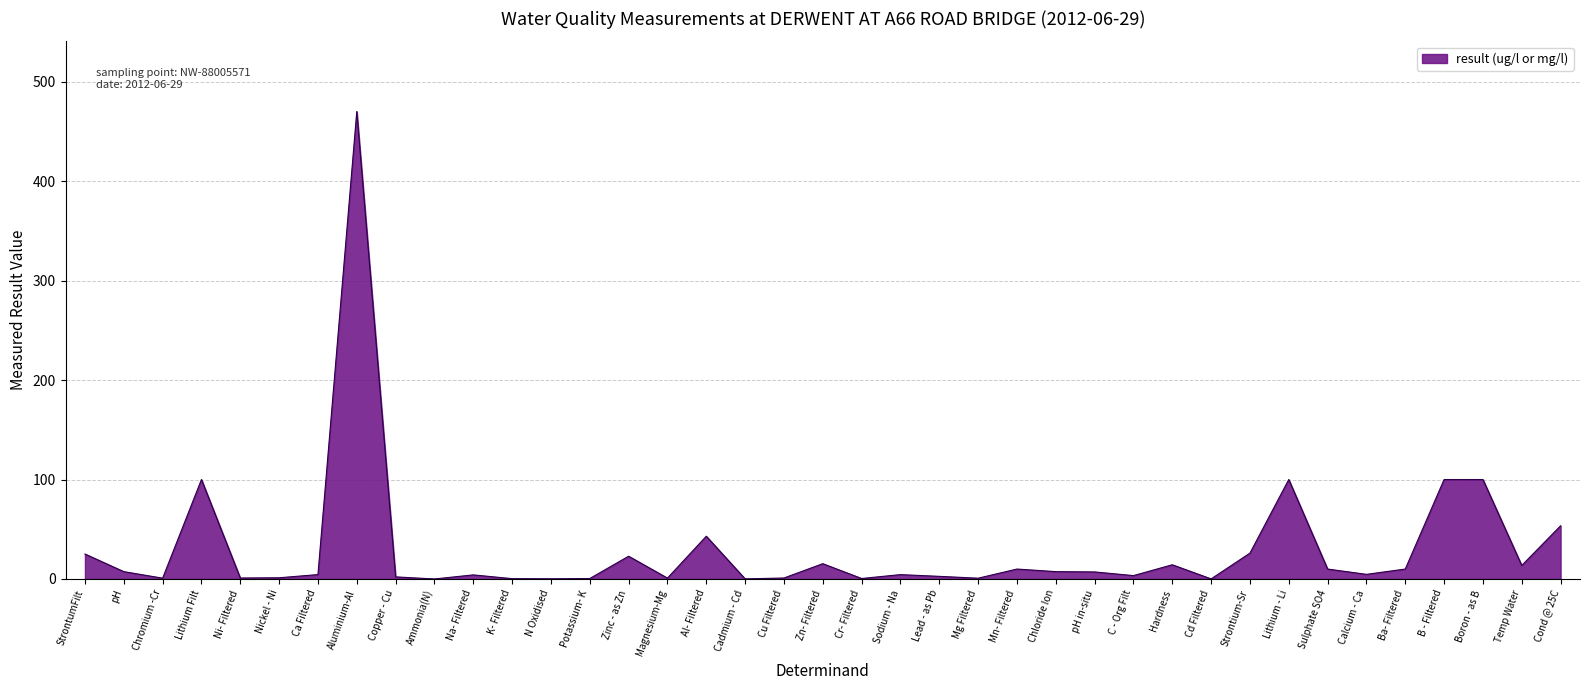

What is the difference between the second highest and minimum values?

100.0